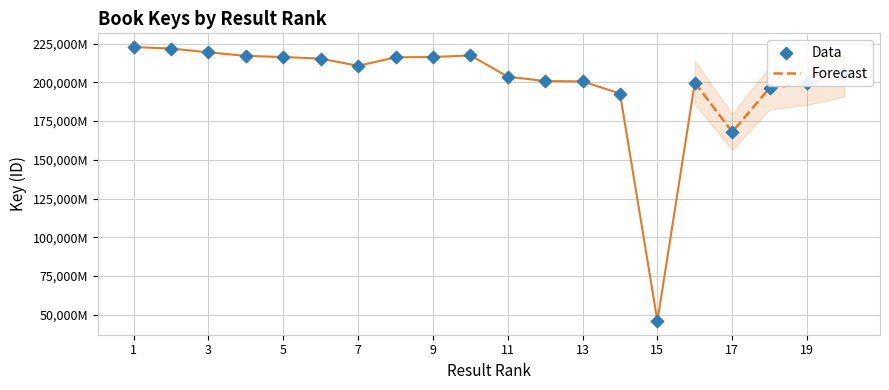

What is the change in value from 9 to 20?

-11156376